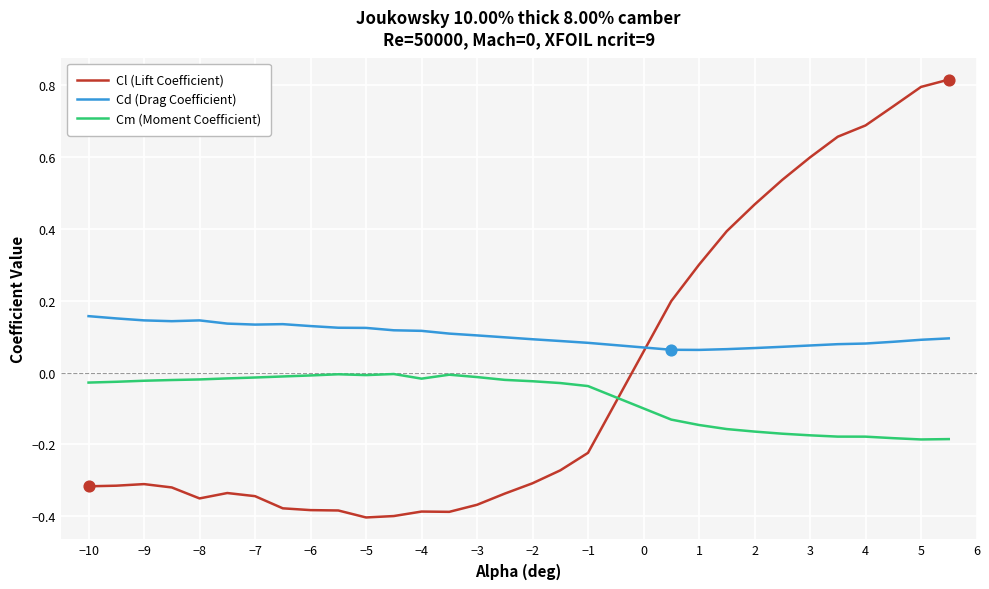

Which series has the largest range (max minus min)?

Cl (Lift Coefficient)